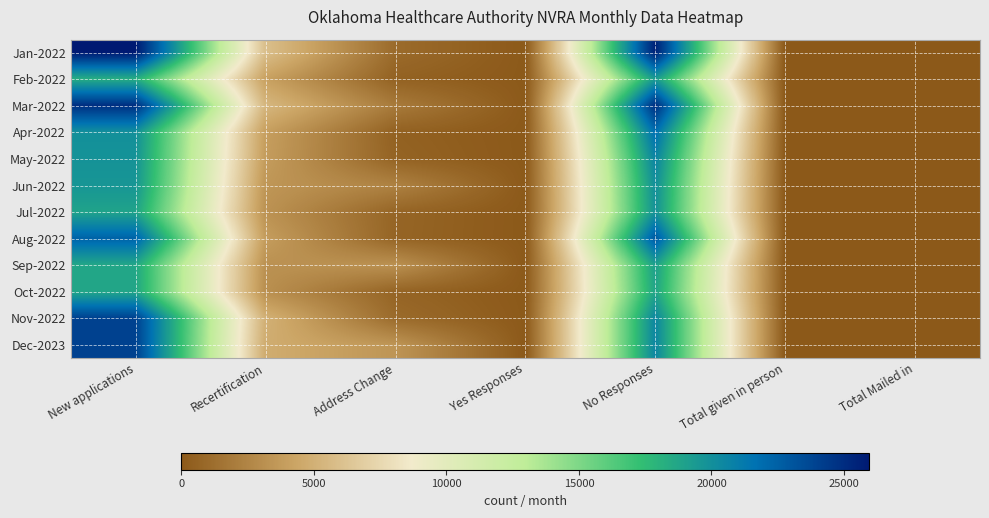

Rank the series by their maximum value, from highest to lowest.

Jan-2022, Mar-2022, Dec-2023, Nov-2022, Aug-2022, Apr-2022, May-2022, Jun-2022, Jul-2022, Feb-2022, Sep-2022, Oct-2022